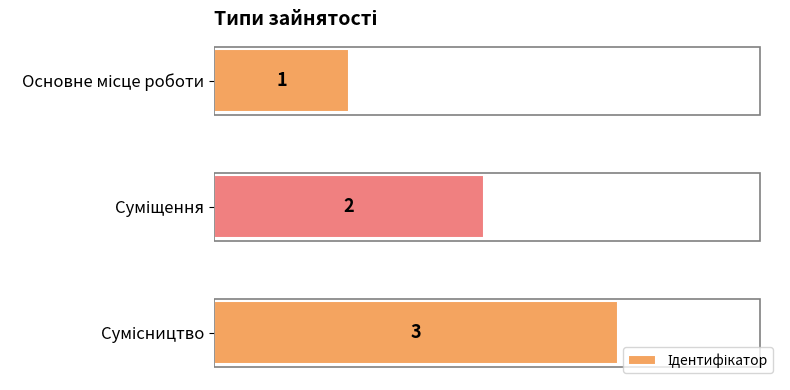

How many values are between 1 and 3?

3